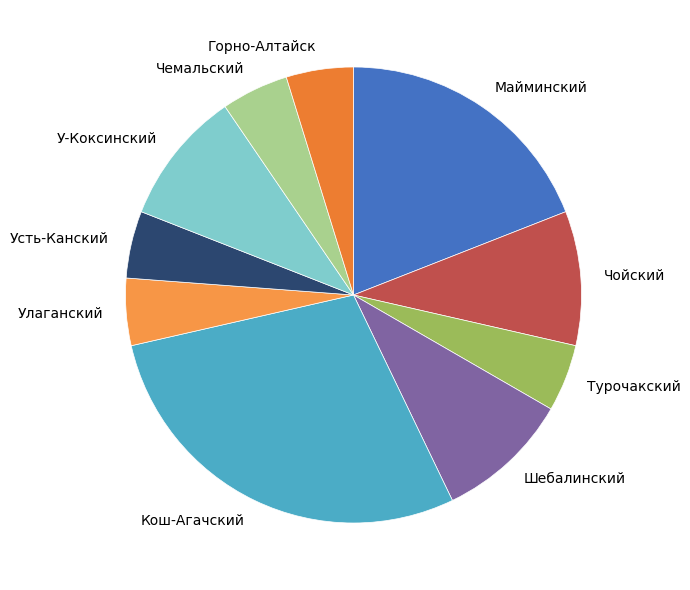

How many slices are in this pie chart?

10